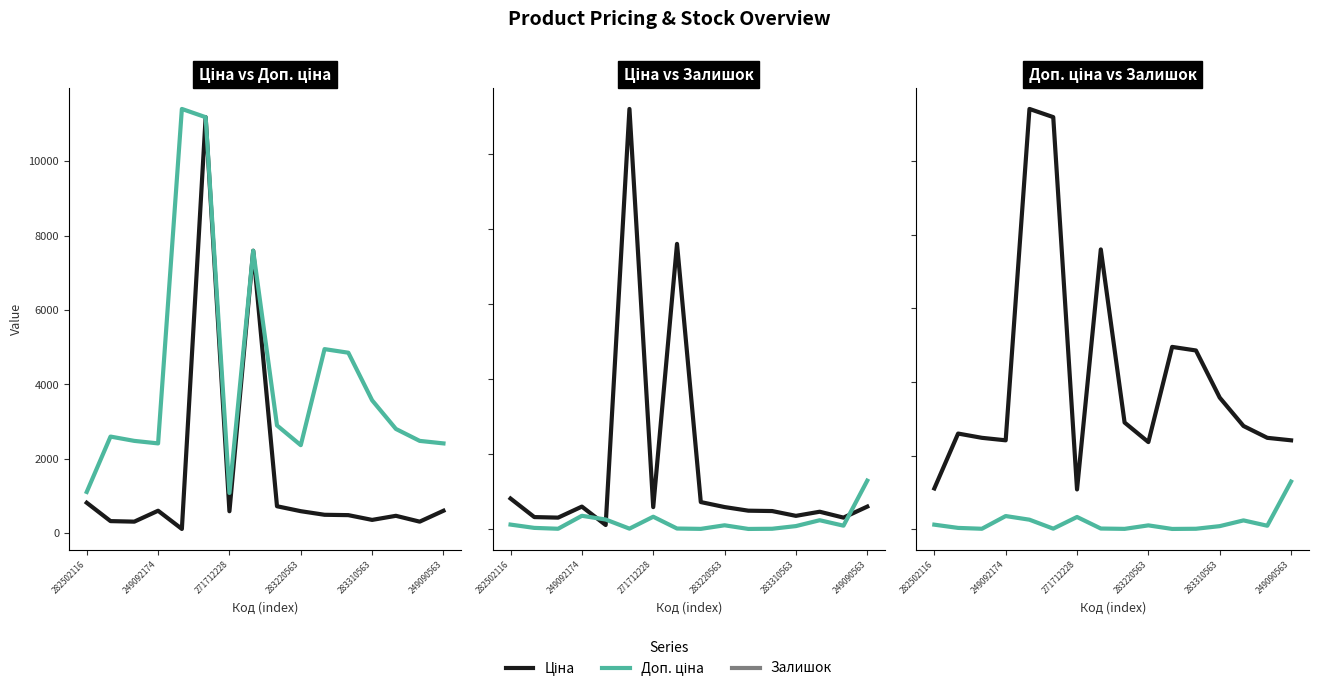

Which series has the largest range (max minus min)?

Ціна